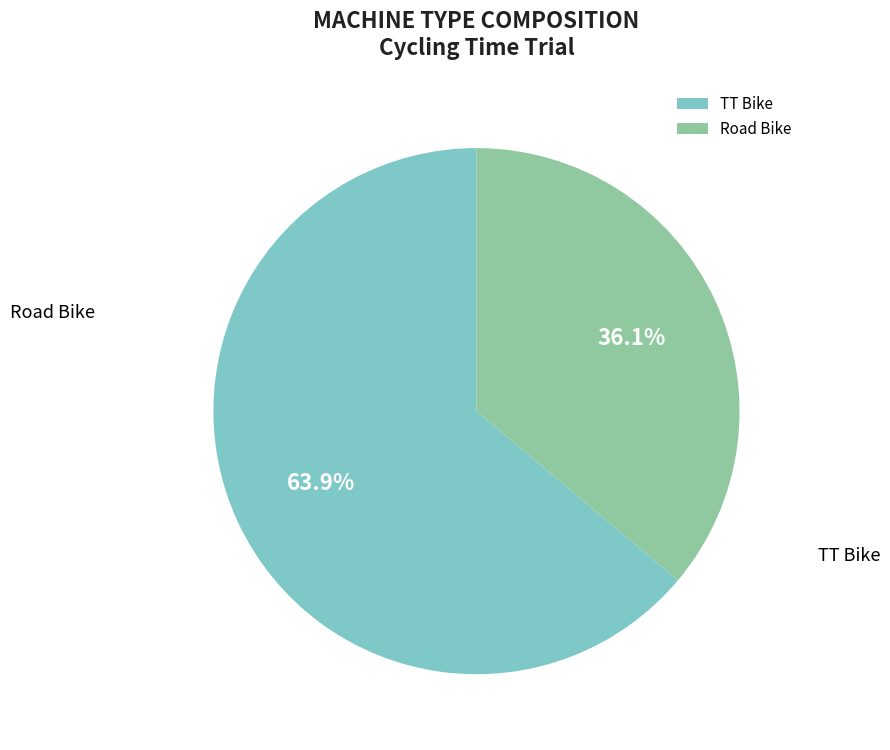

To the nearest percent, what is the combined percentage of TT Bike and Road Bike?

100%